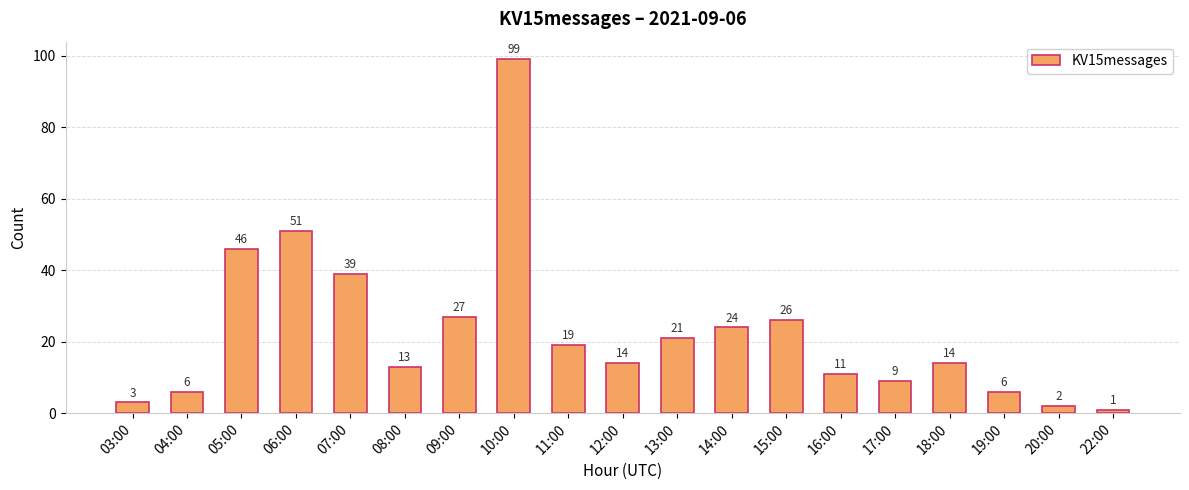

Reading right to left, what are all the values shown in this chart?

22:00=1	20:00=2	19:00=6	18:00=14	17:00=9	16:00=11	15:00=26	14:00=24	13:00=21	12:00=14	11:00=19	10:00=99	09:00=27	08:00=13	07:00=39	06:00=51	05:00=46	04:00=6	03:00=3